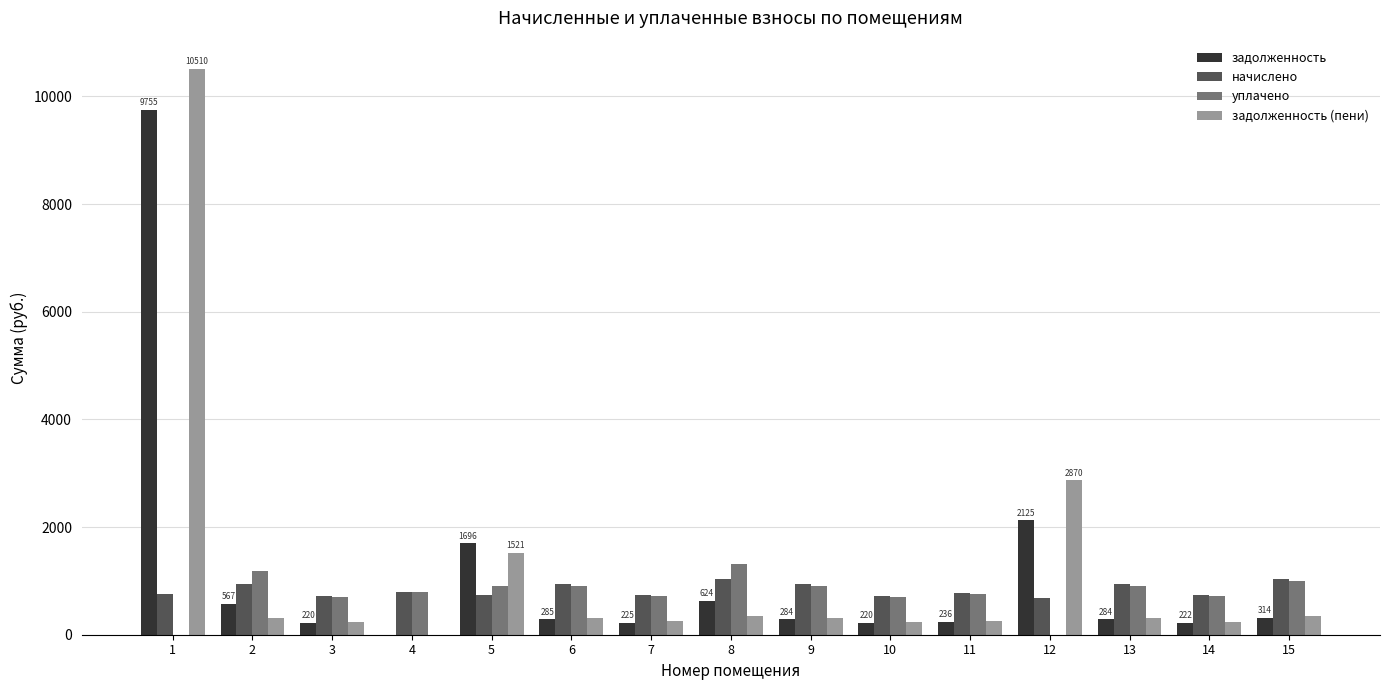

How many categories are shown in the chart?

15